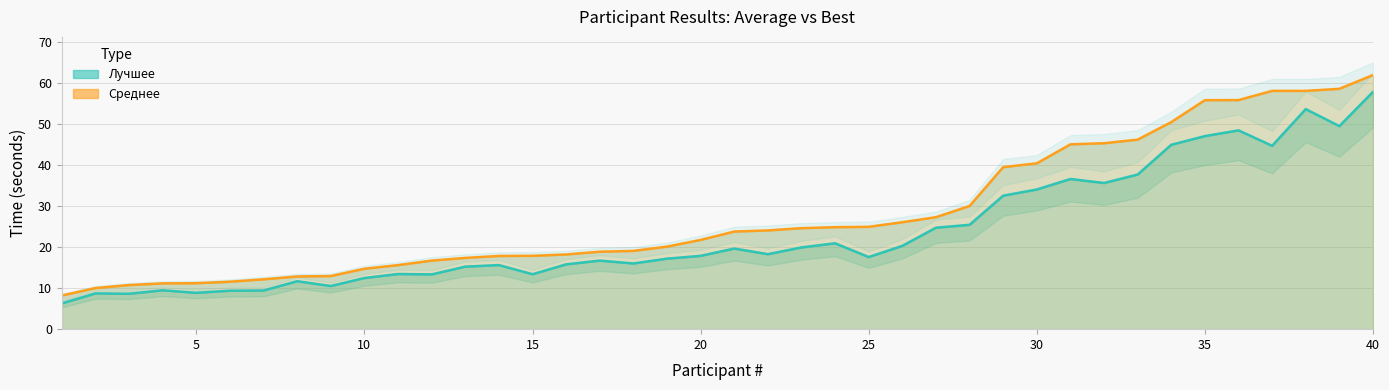

What are all the series names shown in the legend?

Лучшее, Среднее